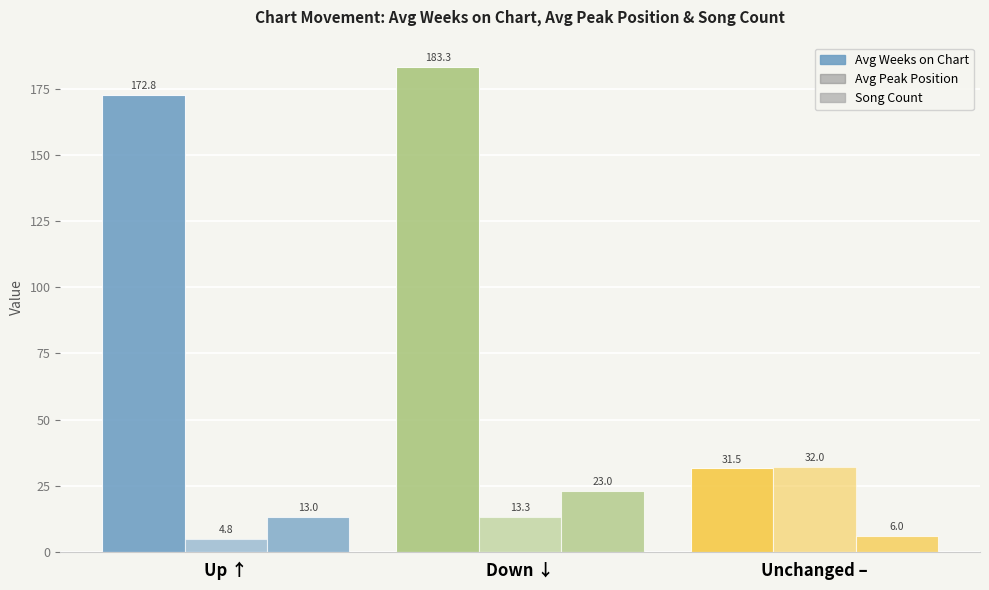

Where is Song Count nearest to the value 14?

Up ↑